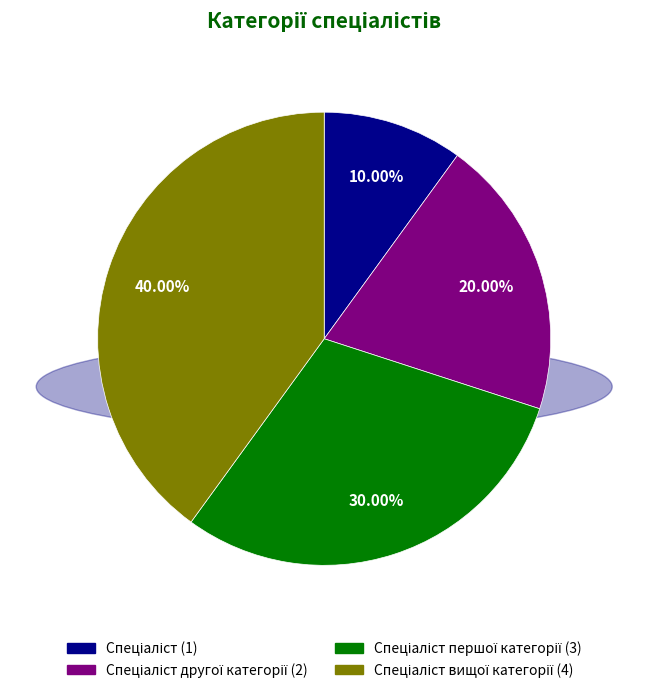

How many slices are in this pie chart?

4